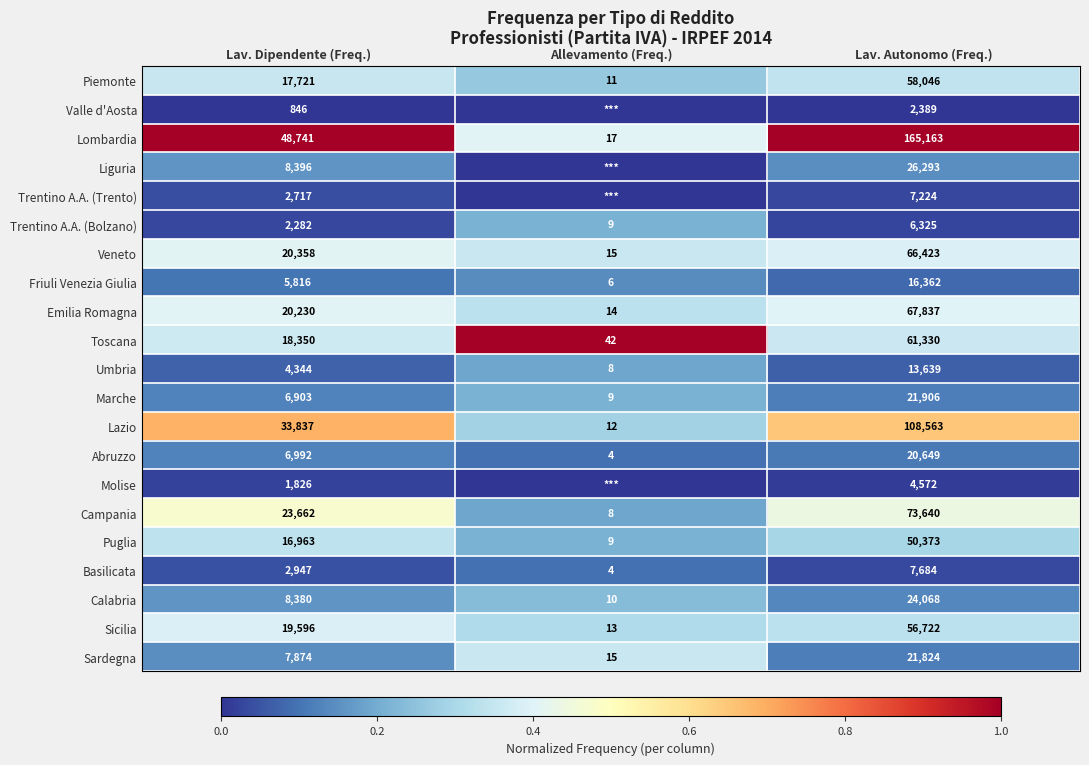

What is the difference between the highest and lowest values at Allevamento (Freq.)?

1.0